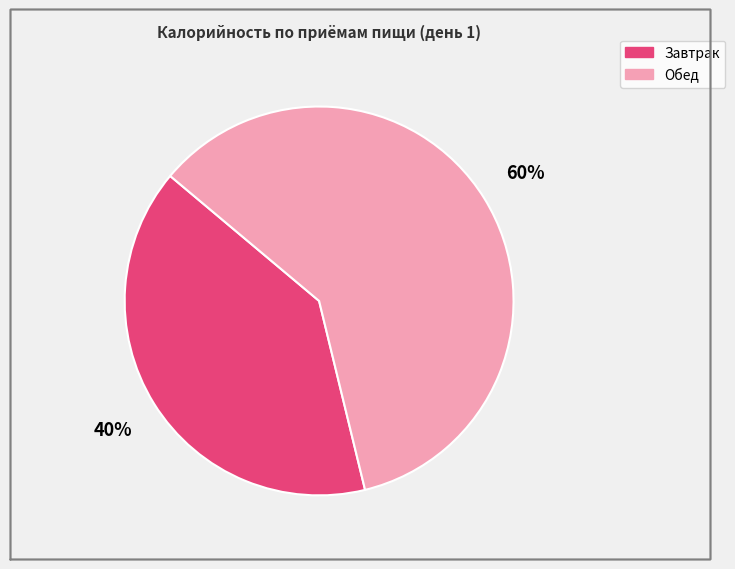

To the nearest percent, what is the combined percentage of Обед and Завтрак?

100%